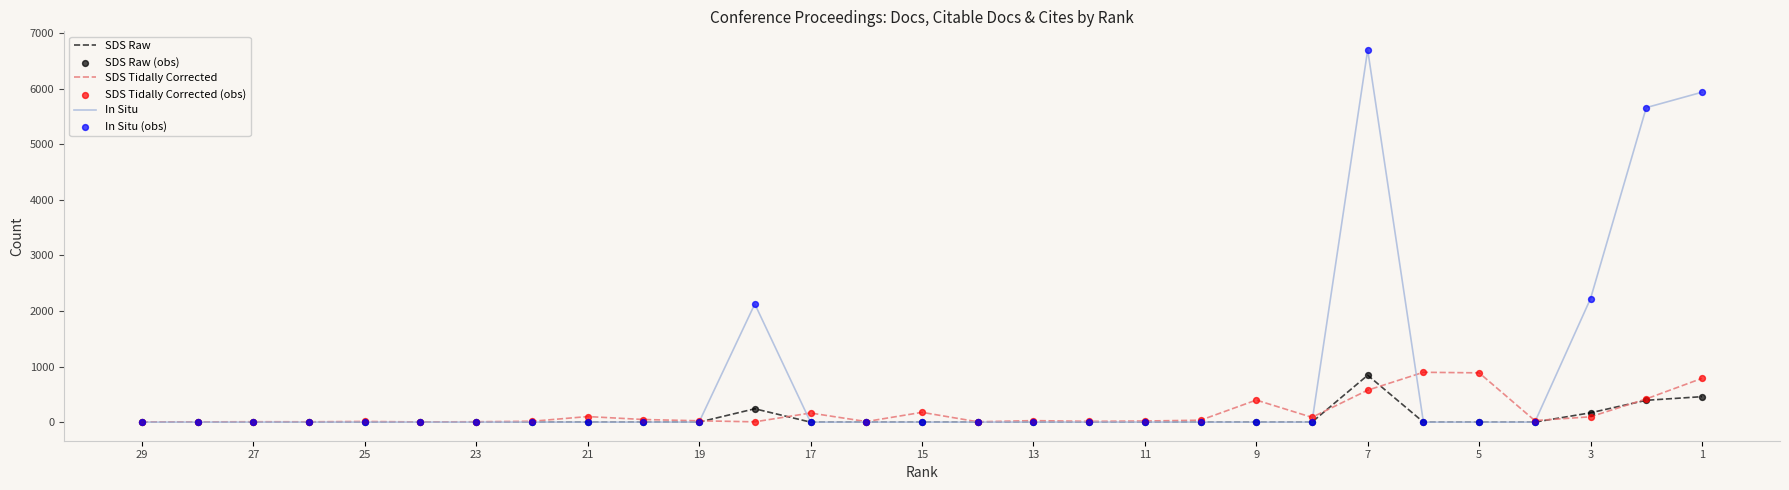

Which series has the largest total across all categories?

In Situ